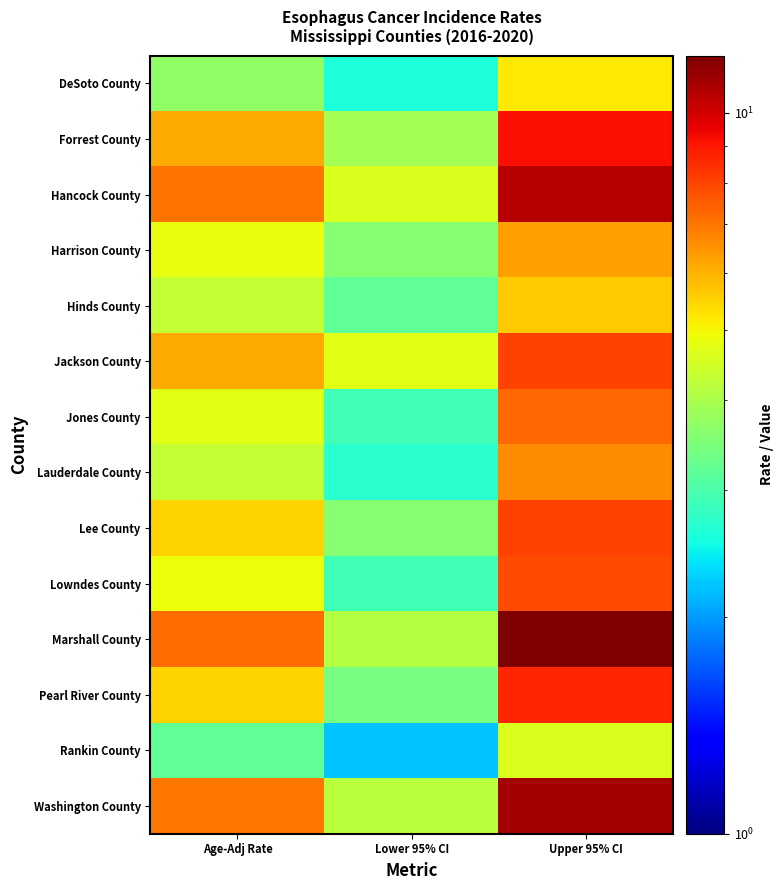

How many series are shown in this chart?

14